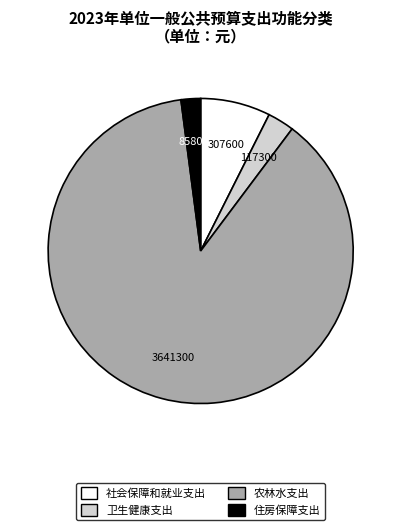

Which category has the biggest portion of the pie?

农林水支出